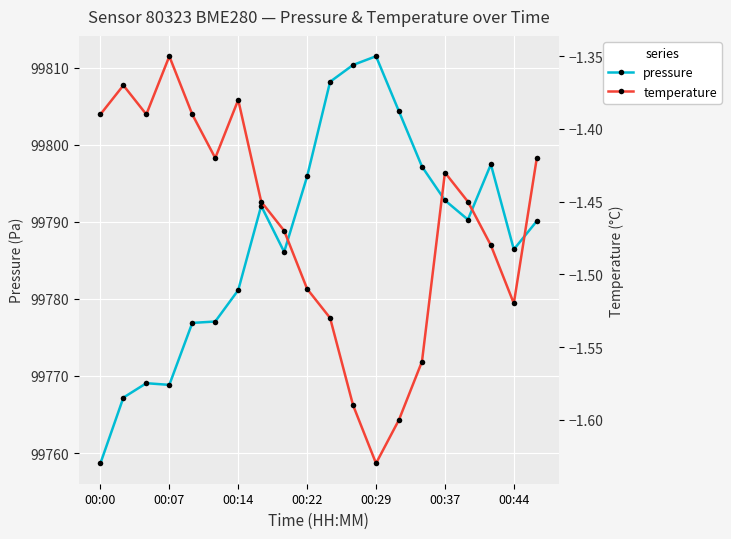

True or false: pressure has more than 2 points higher than both neighbors.

True